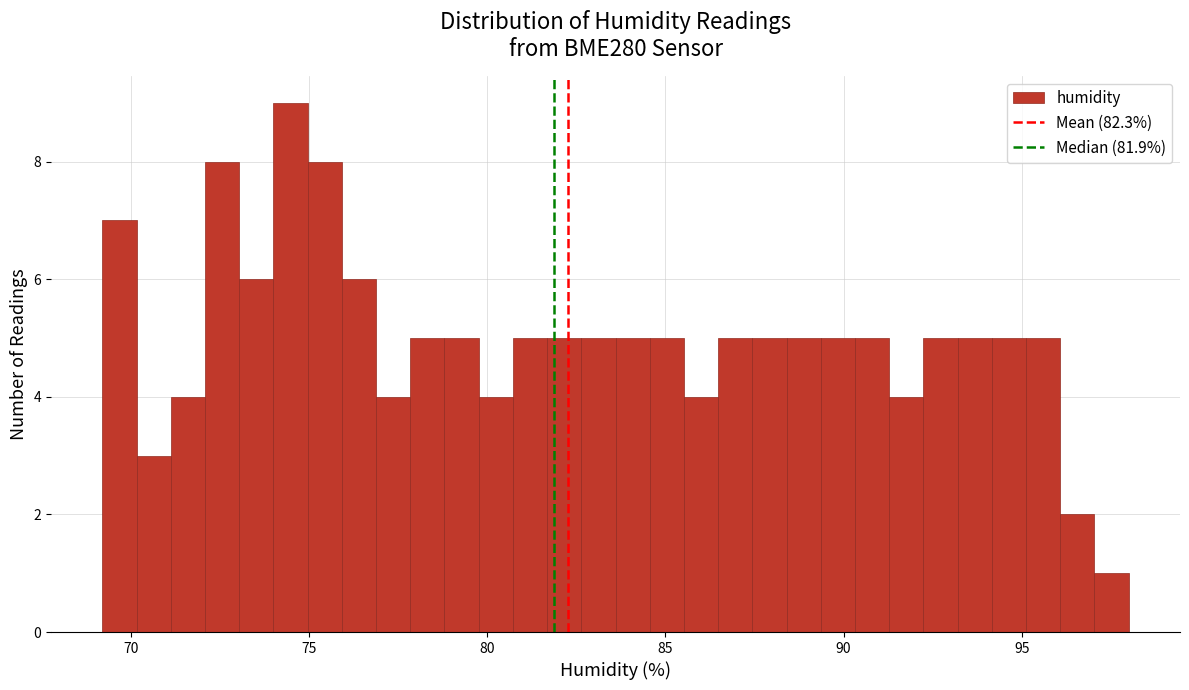

Around what value on the x-axis is the tallest bar? Give the approximate position of its centre, as read against the axis.

74.5